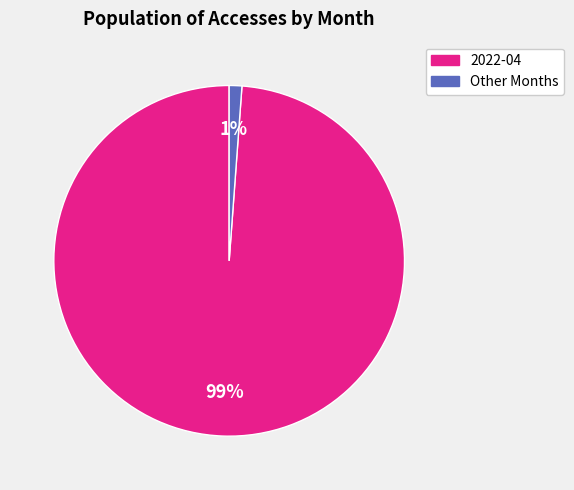

Is there a majority slice in this chart?

Yes